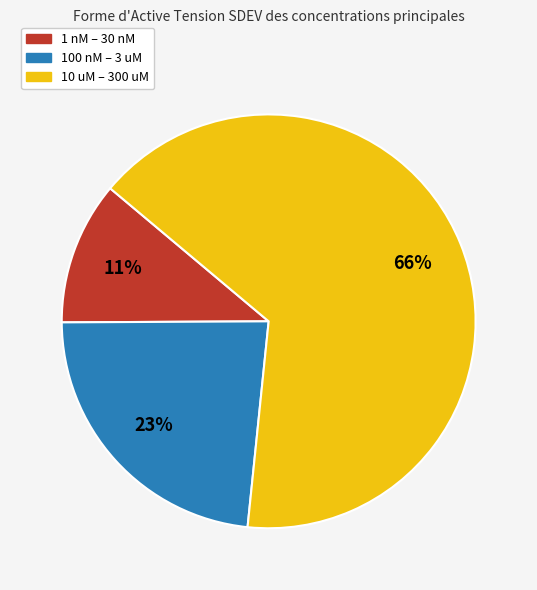

To the nearest percent, what is the average slice percentage?

33%